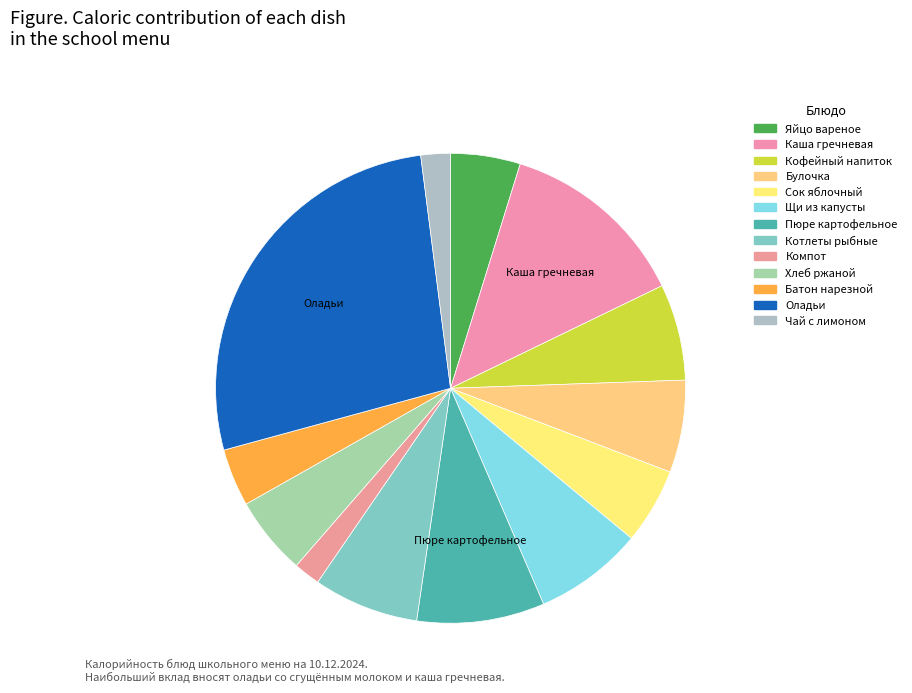

What is the smallest slice in the pie chart?

КОМПОТ ИЗ СУХОФРУКТОВ